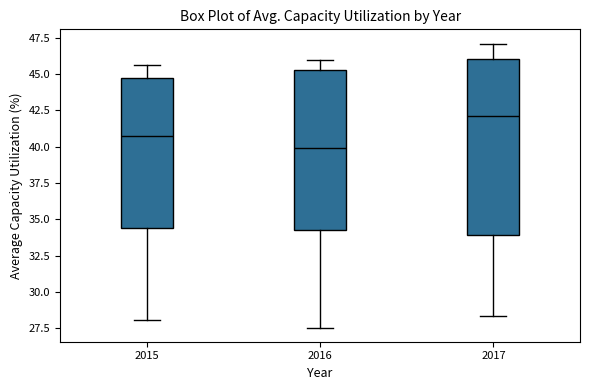

Which box has the lowest median line?

2016